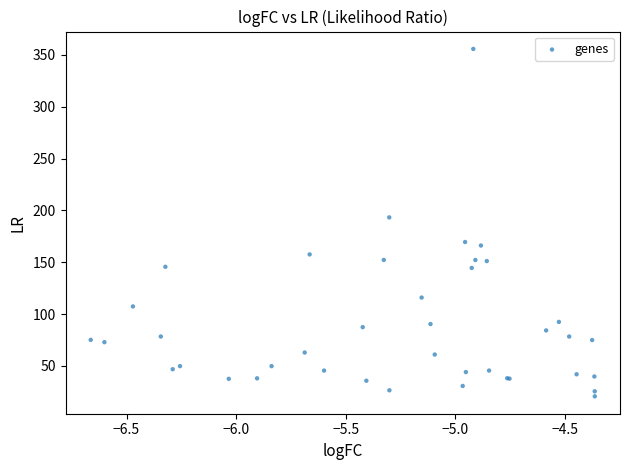

What Y value in the scatter plot is closest to 188?

193.2